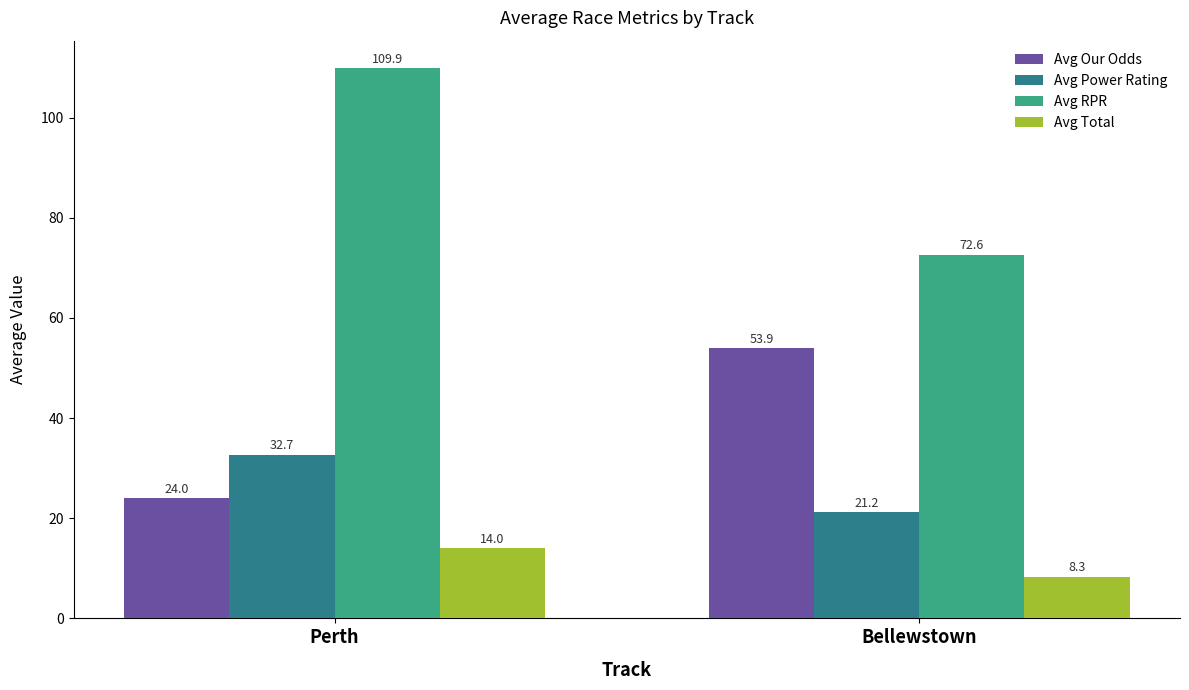

What is the label of the 2nd bar from the left?

Bellewstown